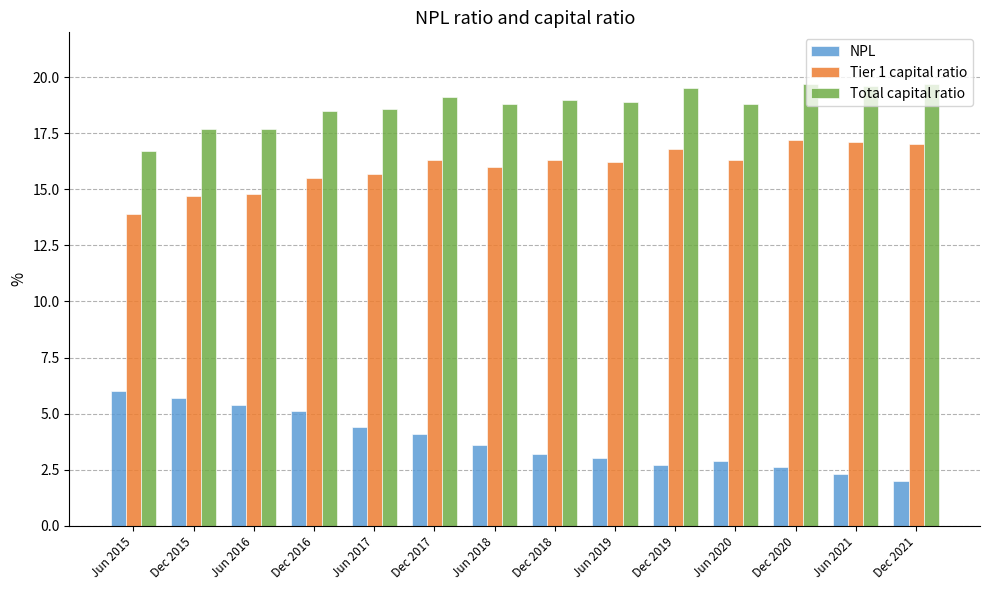

What are all the series names shown in the legend?

NPL, Tier 1 capital ratio, Total capital ratio